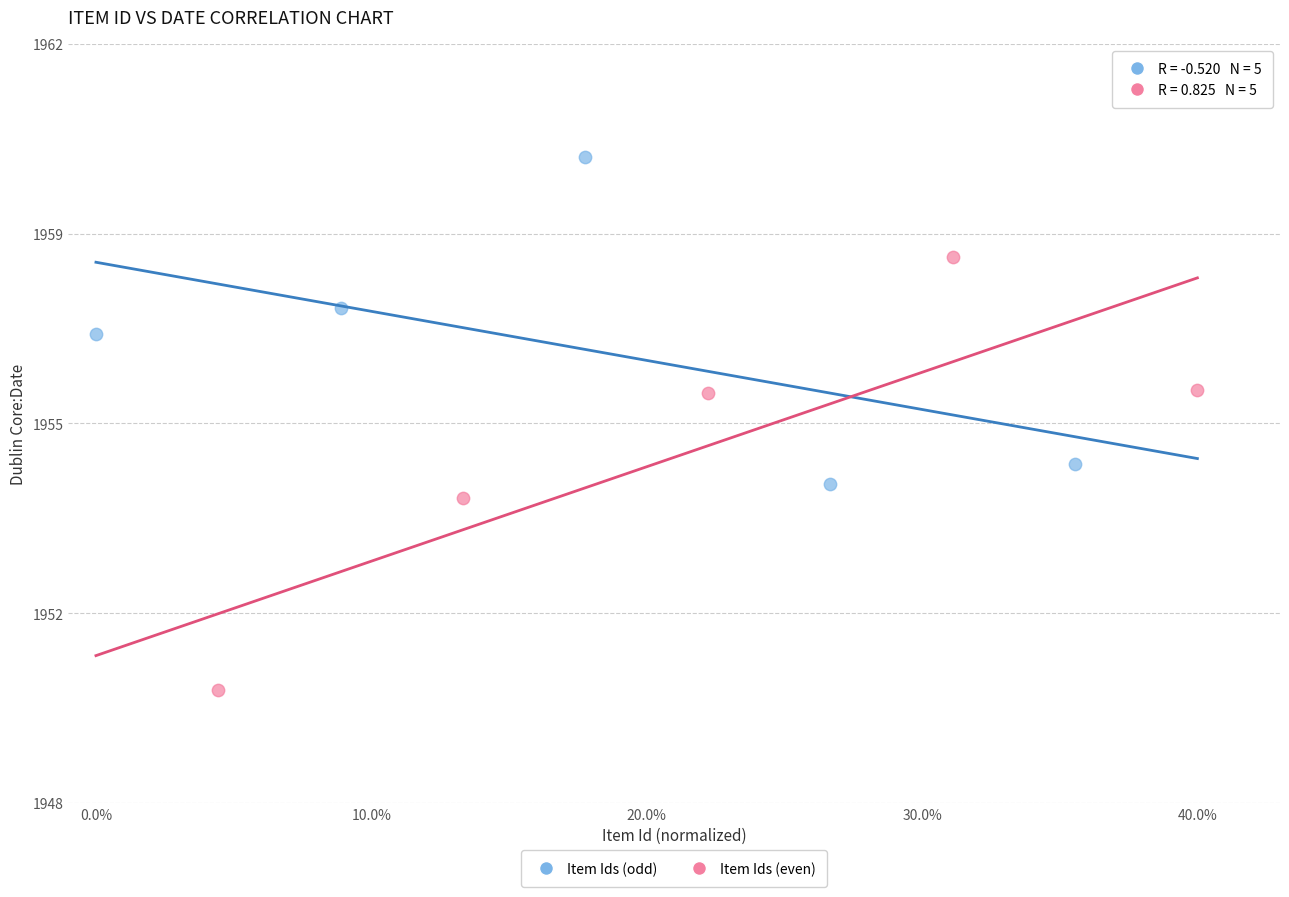

What are all the series names shown in the legend?

Item Ids (odd), Item Ids (even)